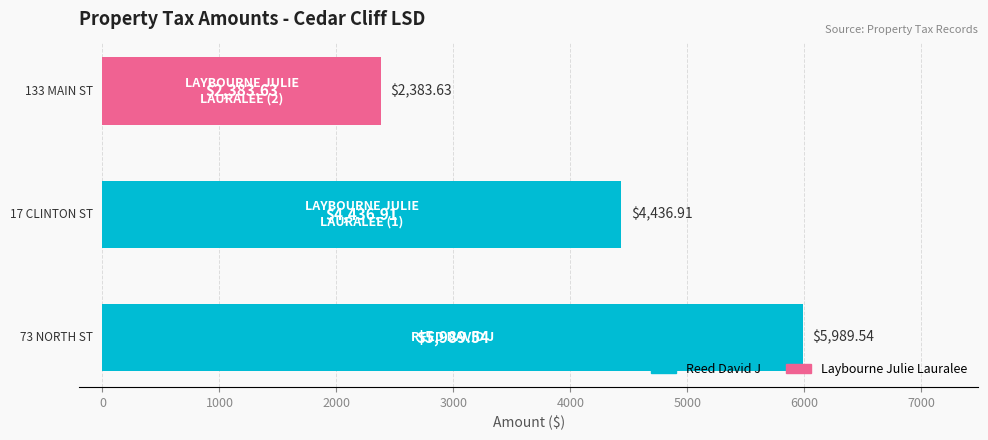

What is the average value?

4270.0